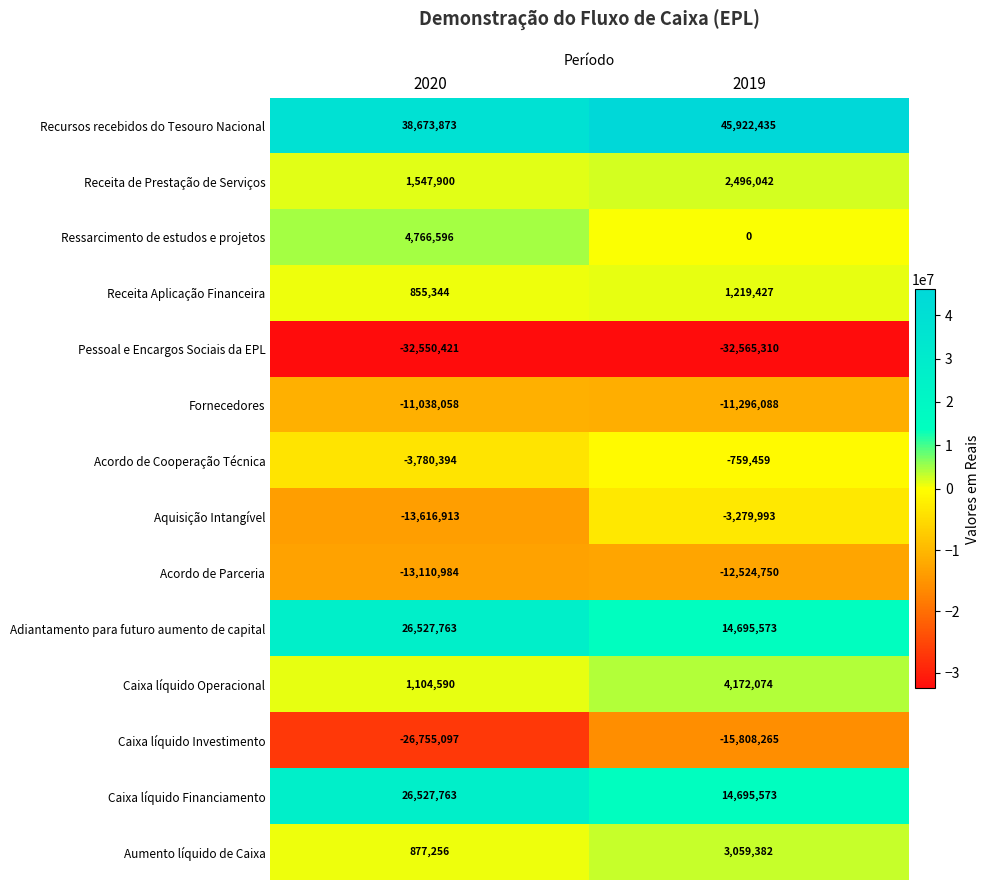

What is the spread (max minus min) of values at 2019?

78487745